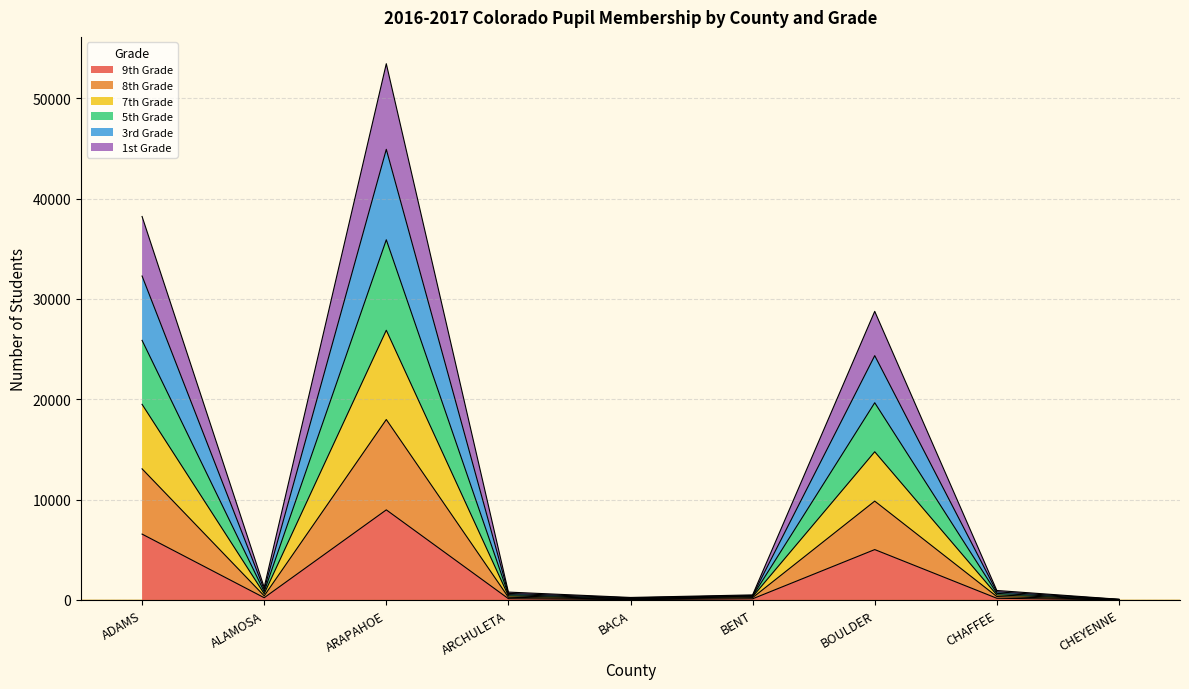

Is it true that 1st Grade equals 176 at BACA?

False